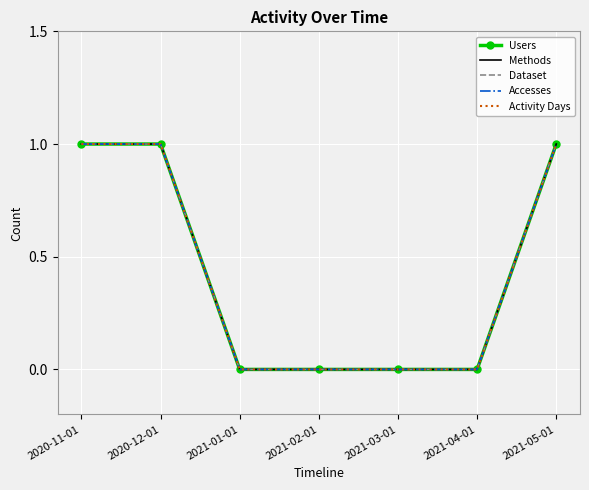

True or false: Dataset has a value of 0 at 2021-01-01.

True